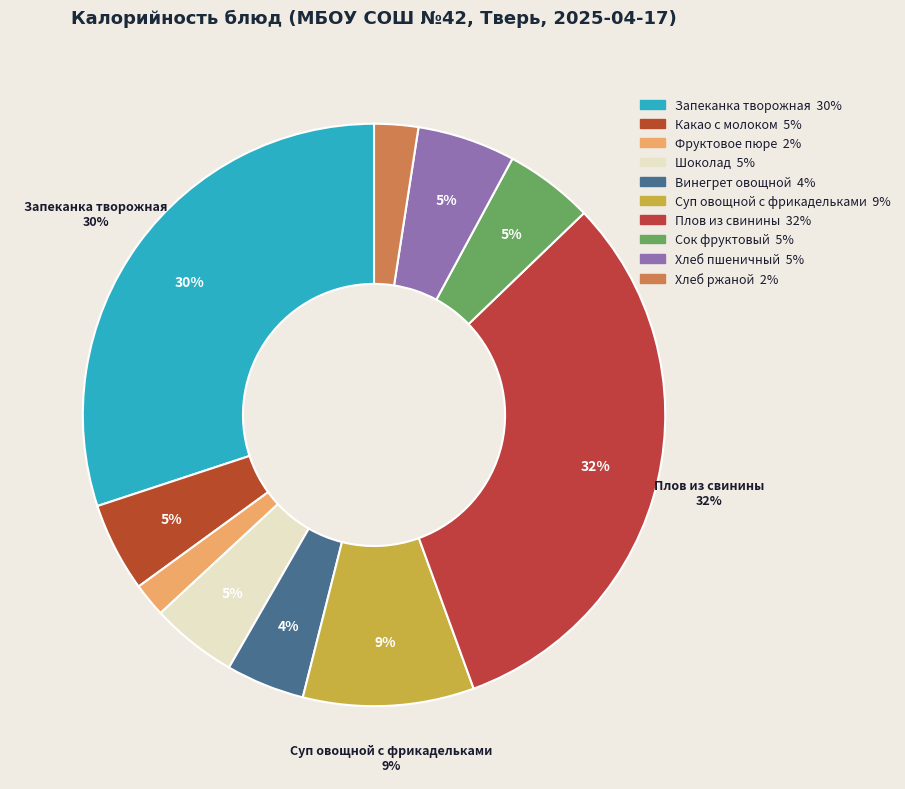

Is the sum of Хлеб пшеничный and Винегрет овощной greater than half?

No